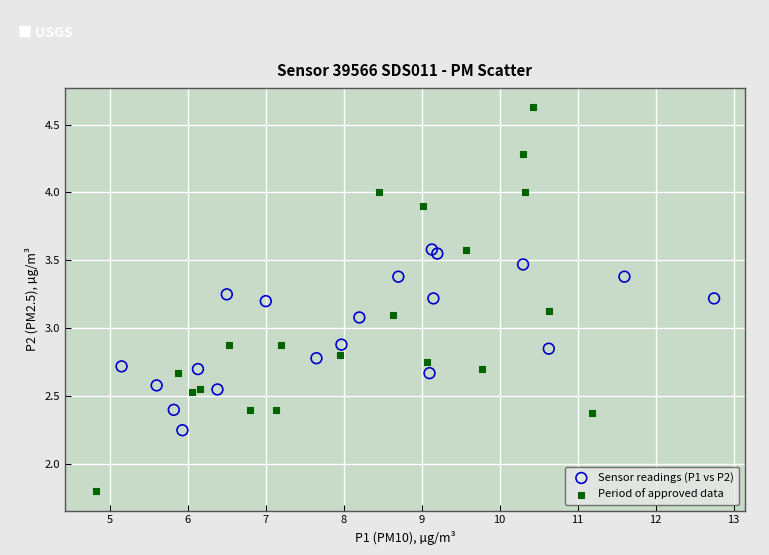

Which series has the largest Y range (max minus min)?

Period of approved data